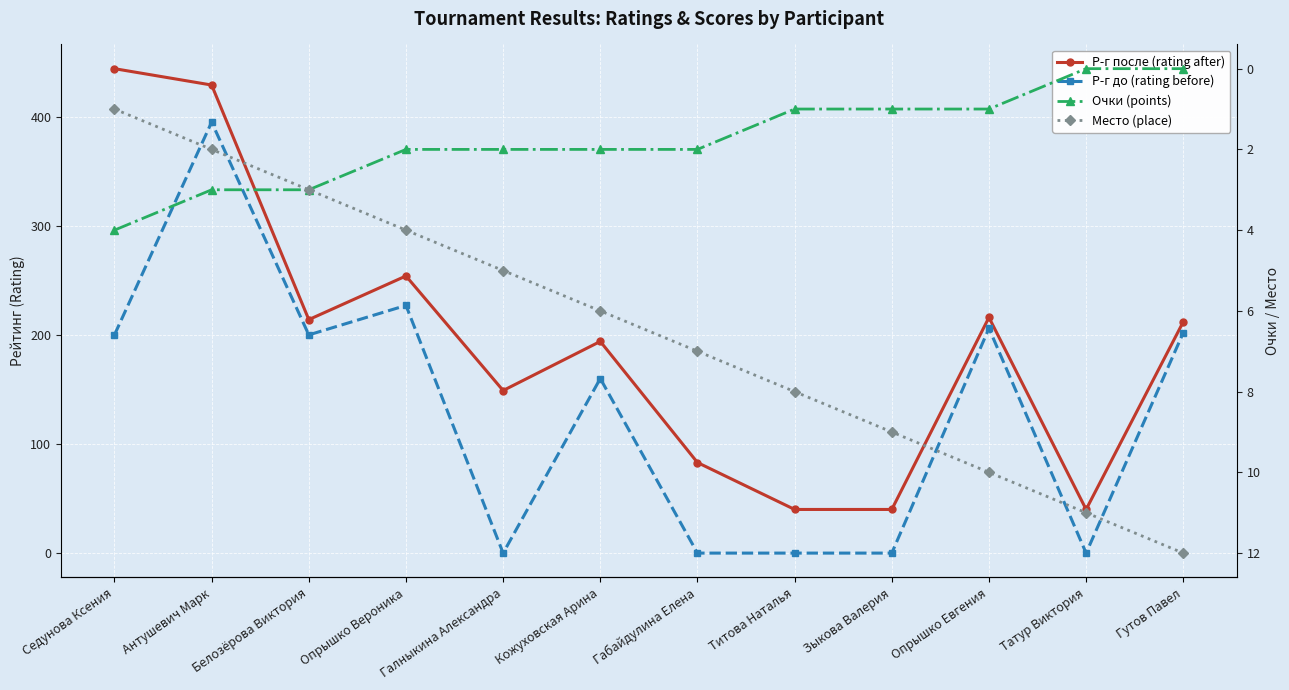

The Р-г после (rating after) series shows 270 at Кожуховская Арина. True or false?

False